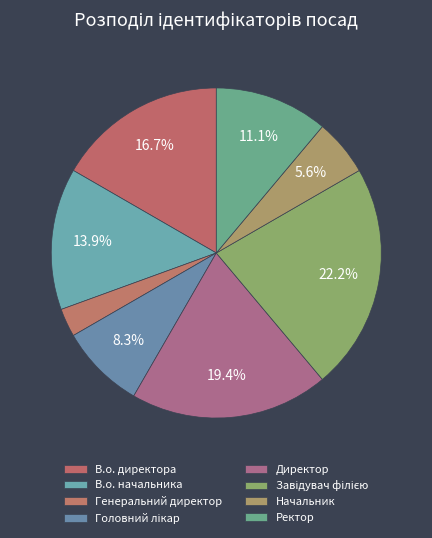

To the nearest percent, what is the difference between the largest and smallest slice percentages?

19%